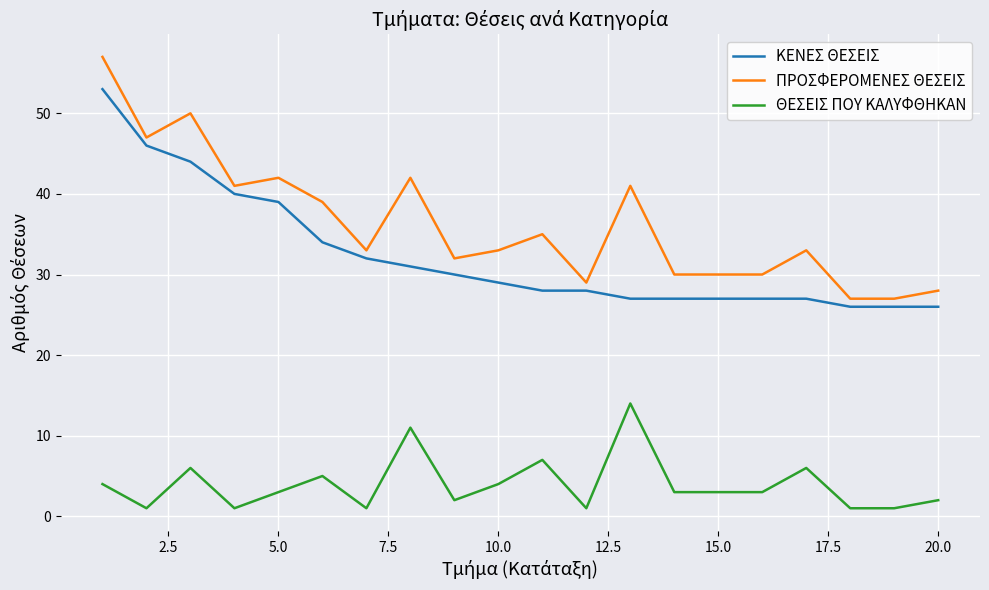

Which series has the widest spread of values?

ΠΡΟΣΦΕΡΟΜΕΝΕΣ ΘΕΣΕΙΣ